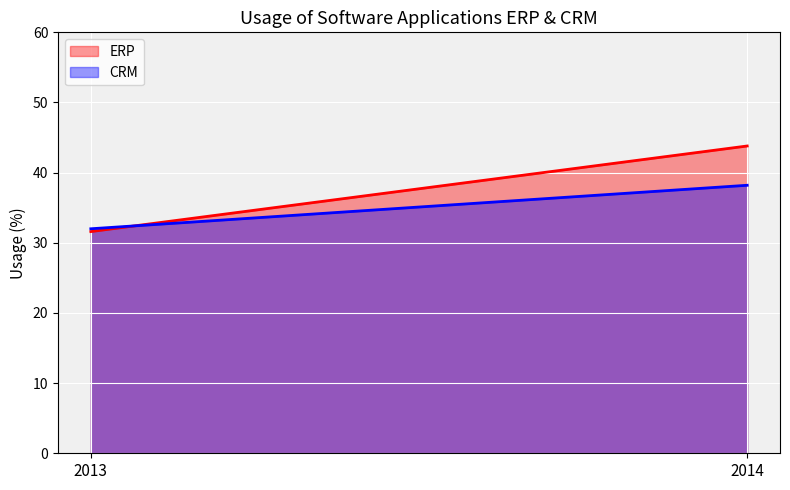

What is the average value of the ERP series?

37.7